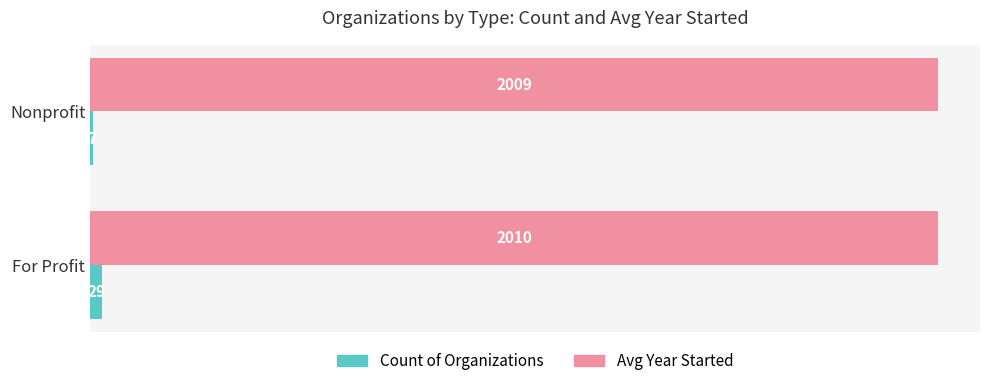

The value of Count of Organizations at For Profit is 29.0. True or false?

True